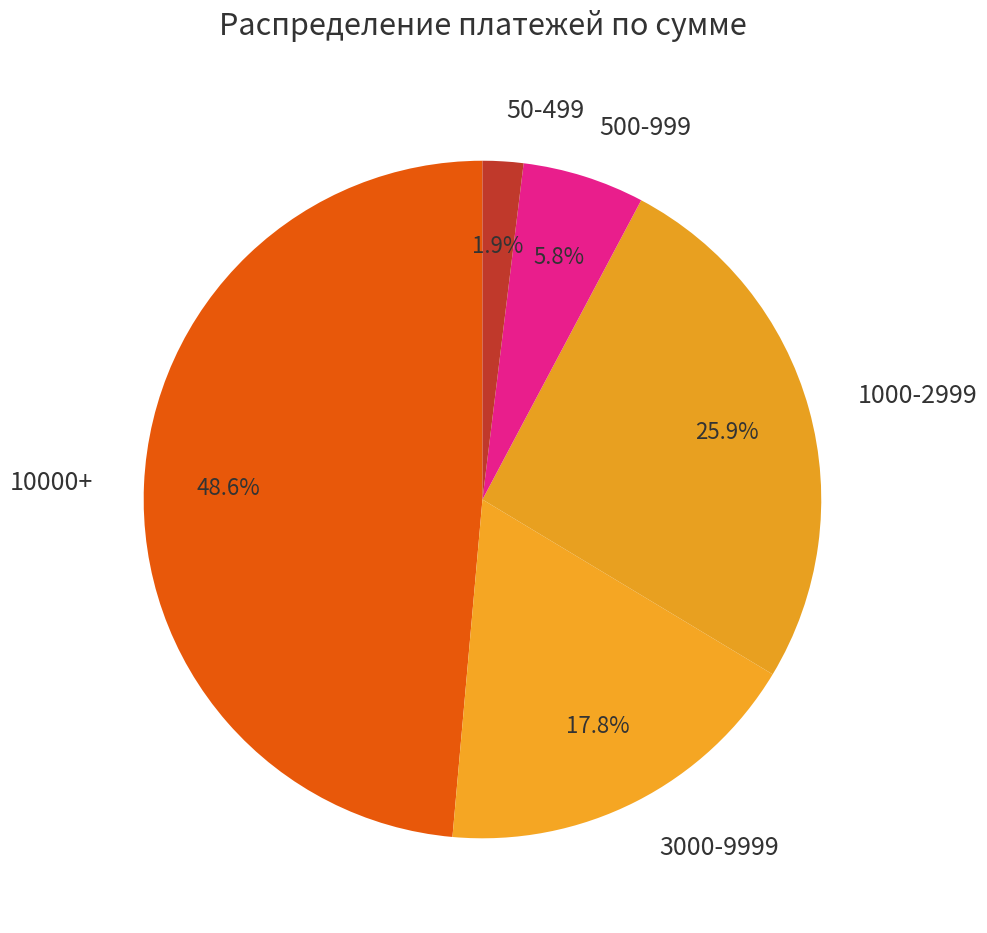

Rank the categories by value from highest to lowest.

10000+, 1000-2999, 3000-9999, 500-999, 50-499